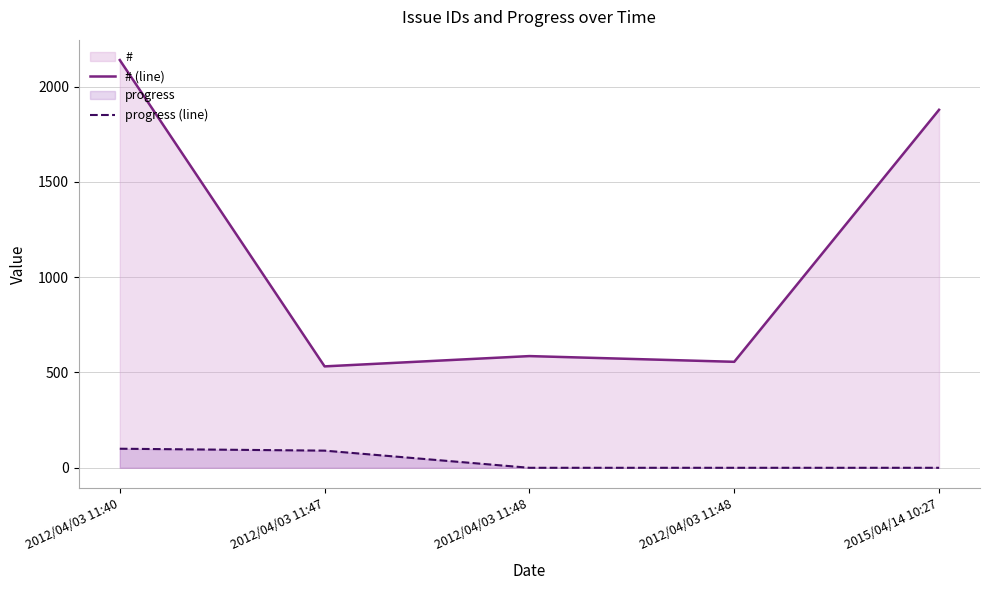

What is the highest value of the # (line) series?

2139